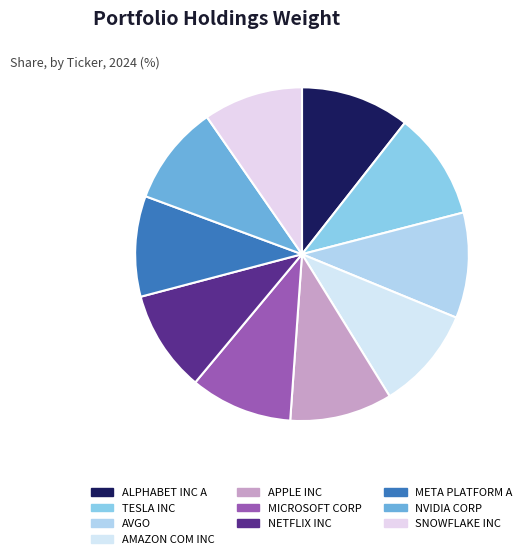

Count the number of slices in the pie.

10